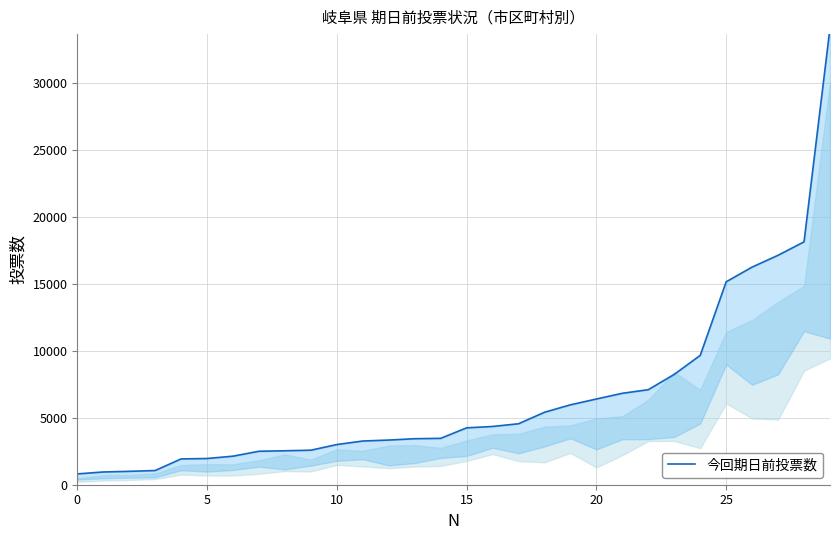

What is the label of the 16th point from the left?

15